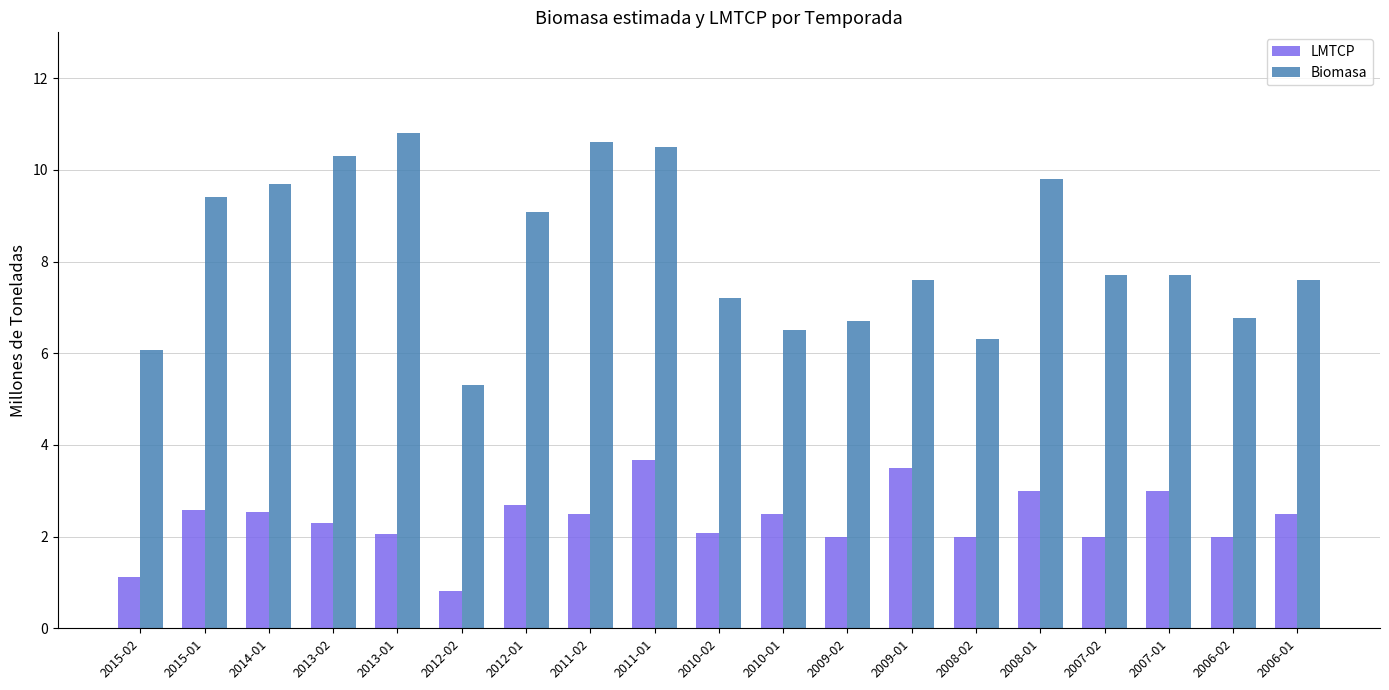

What is the difference between the highest and lowest values at 2009-01?

4.1